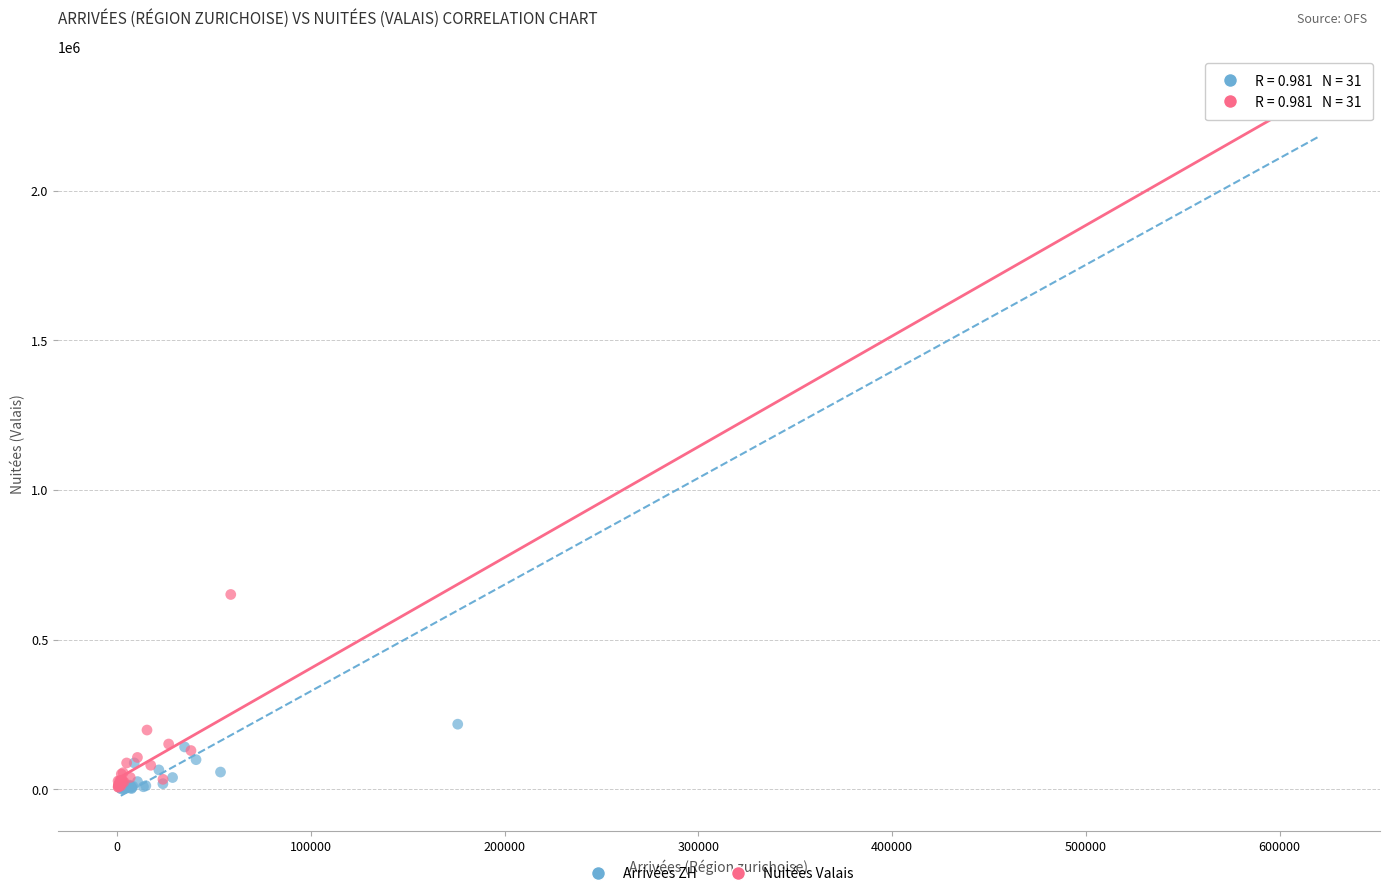

What are all the series names shown in the legend?

Arrivées ZH, Nuitées Valais